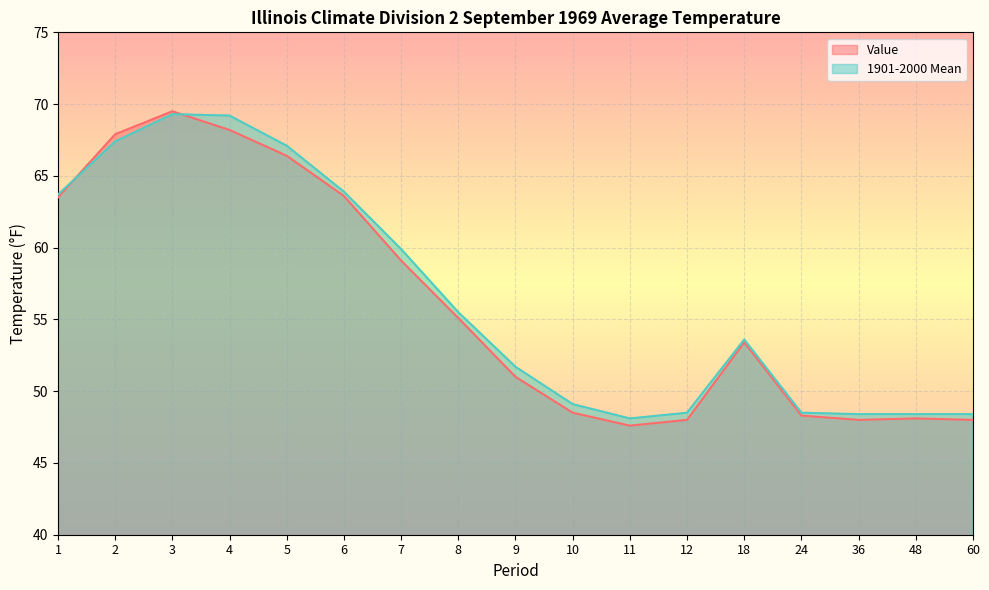

At which category is the sum across all series the highest?

3